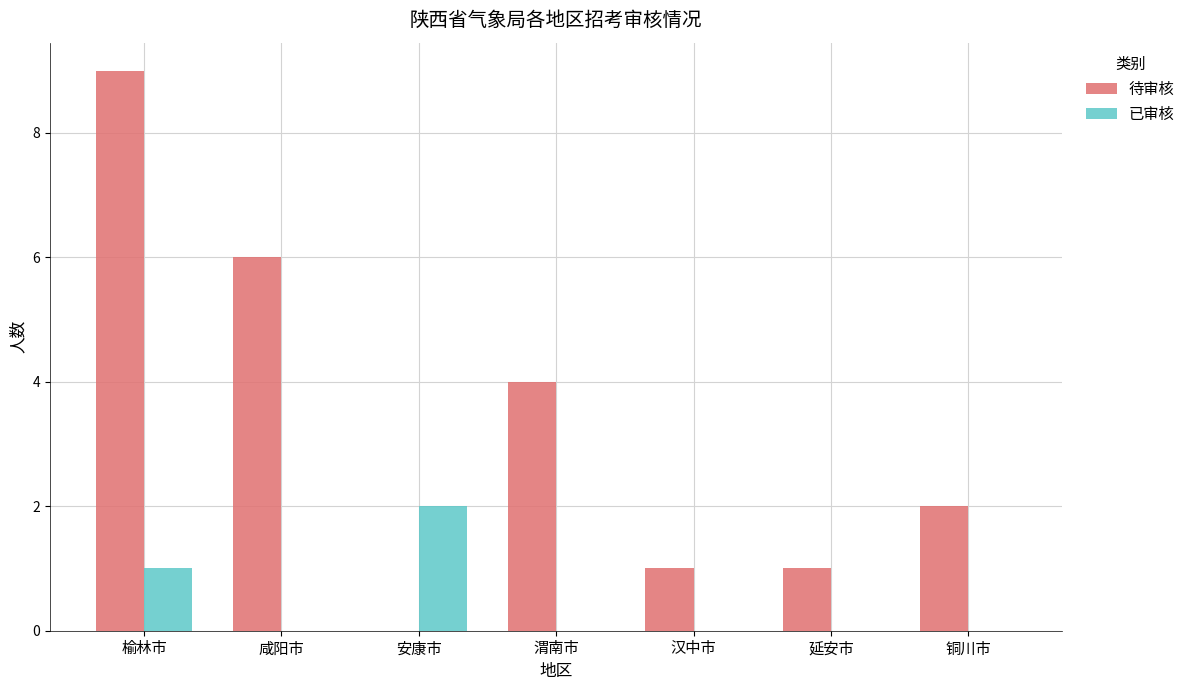

Which series has the largest total across all categories?

待审核